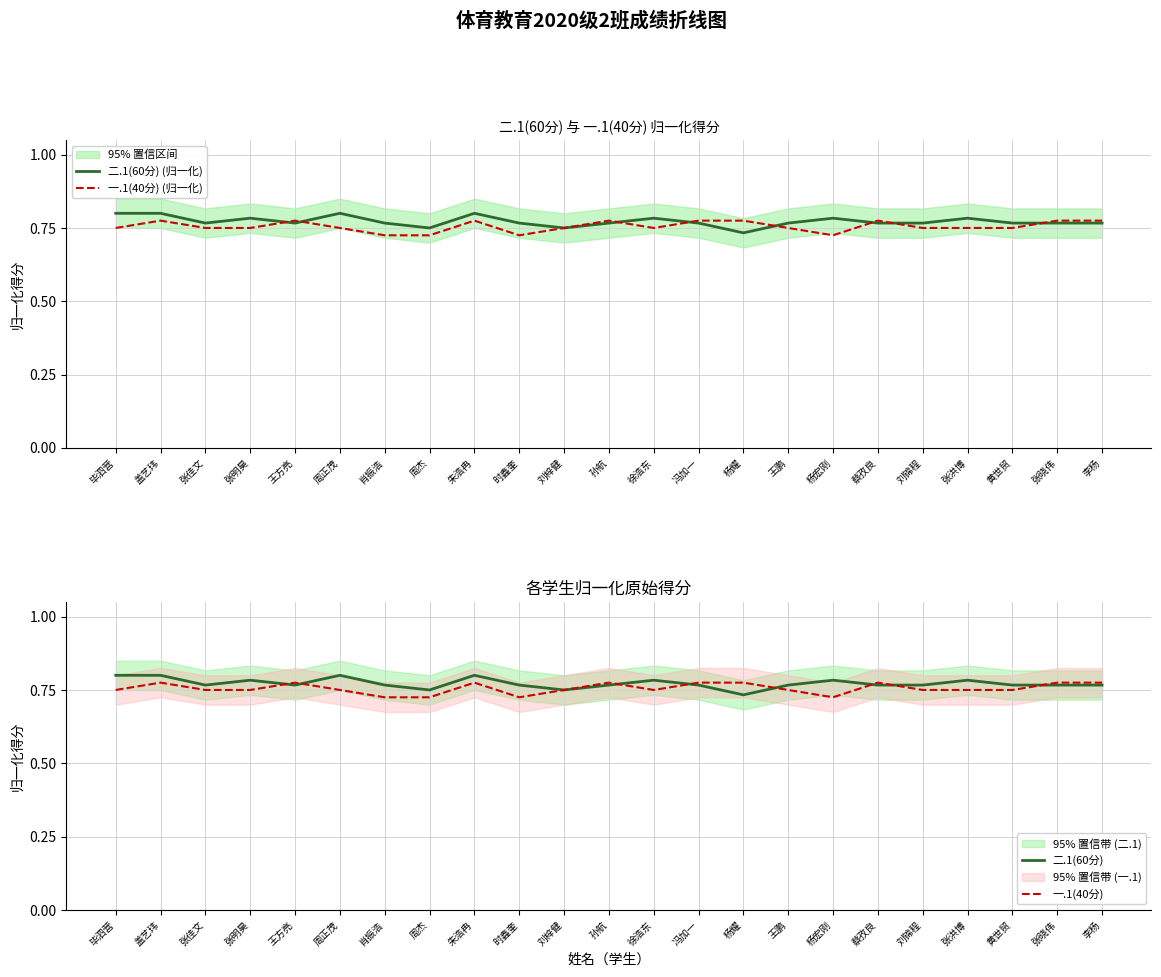

The value of 一.1(40分) (归一化) at 徐浩东 is 0.8. True or false?

True